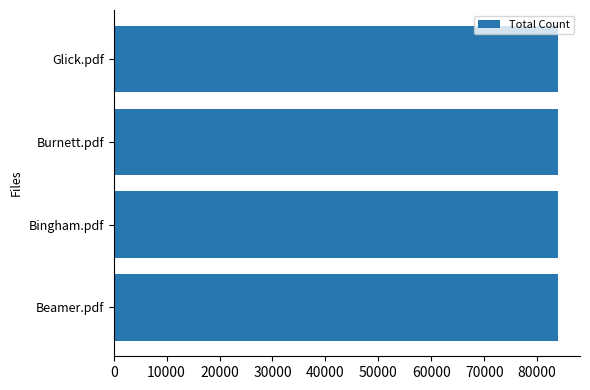

What is the smallest value displayed?

83888